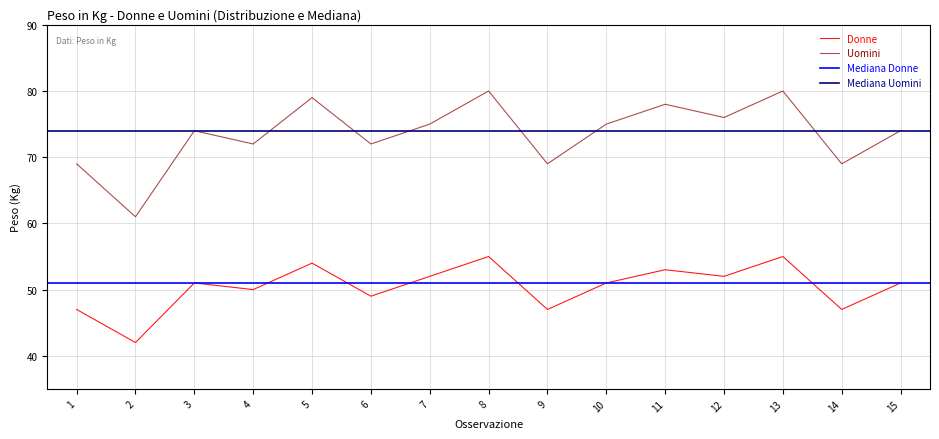

Reading right to left, what are all the values shown in this chart?

Donne: 51	47	55	52	53	51	47	55	52	49	54	50	51	42	47
Uomini: 74	69	80	76	78	75	69	80	75	72	79	72	74	61	69